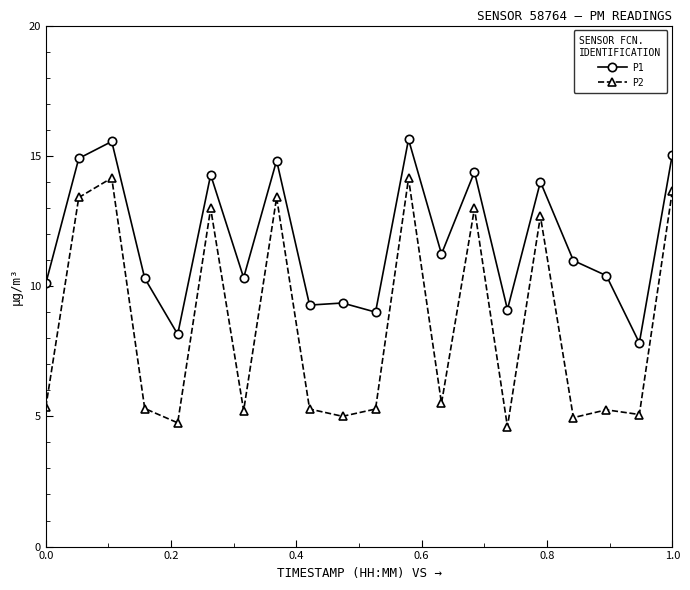

Which series has the largest range (max minus min)?

P2